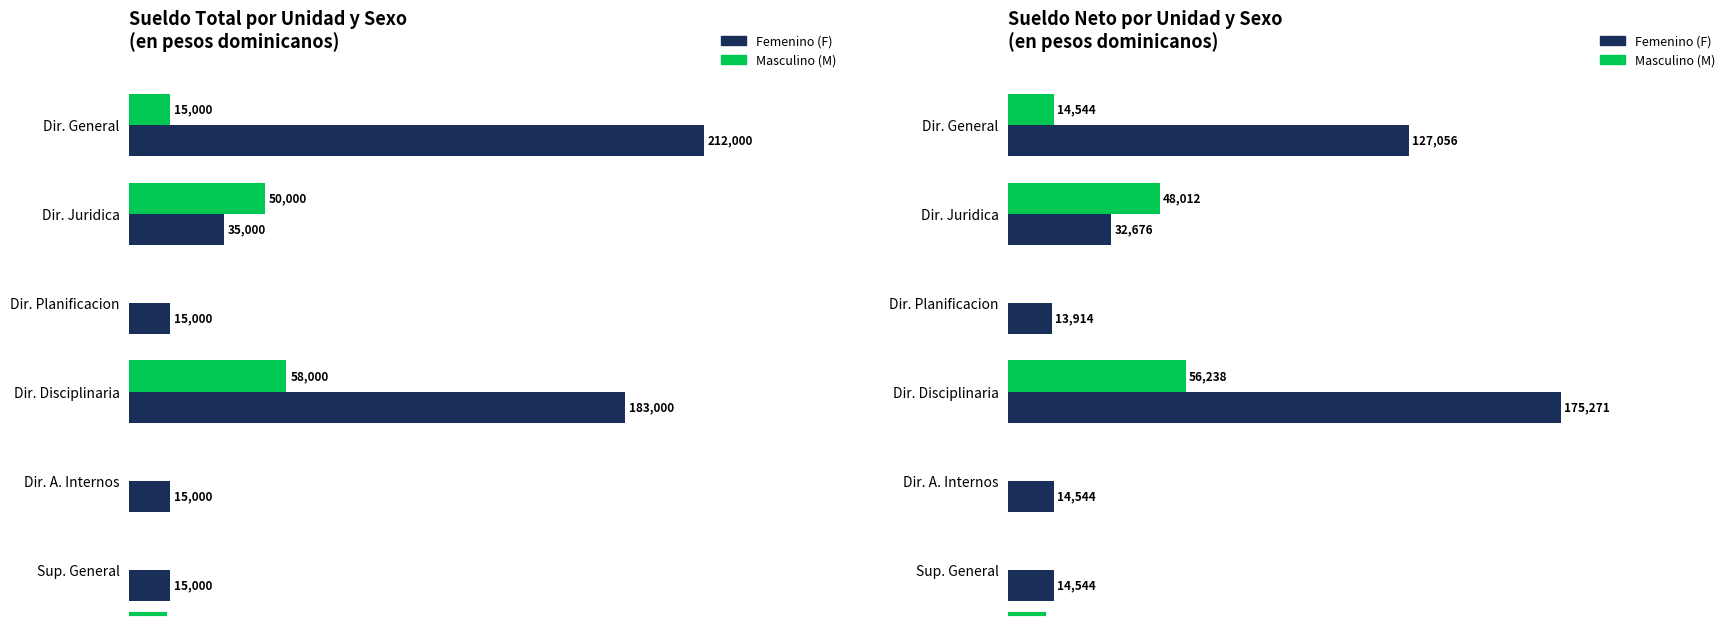

Rank the series by their maximum value, from highest to lowest.

Femenino (F), Masculino (M)